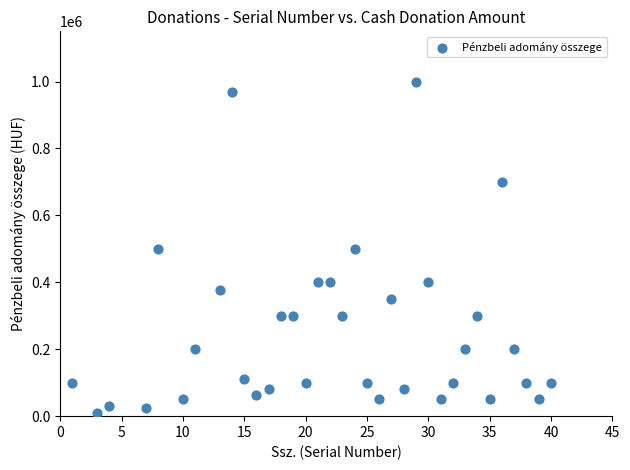

What is the range of X values (max minus min)?

39